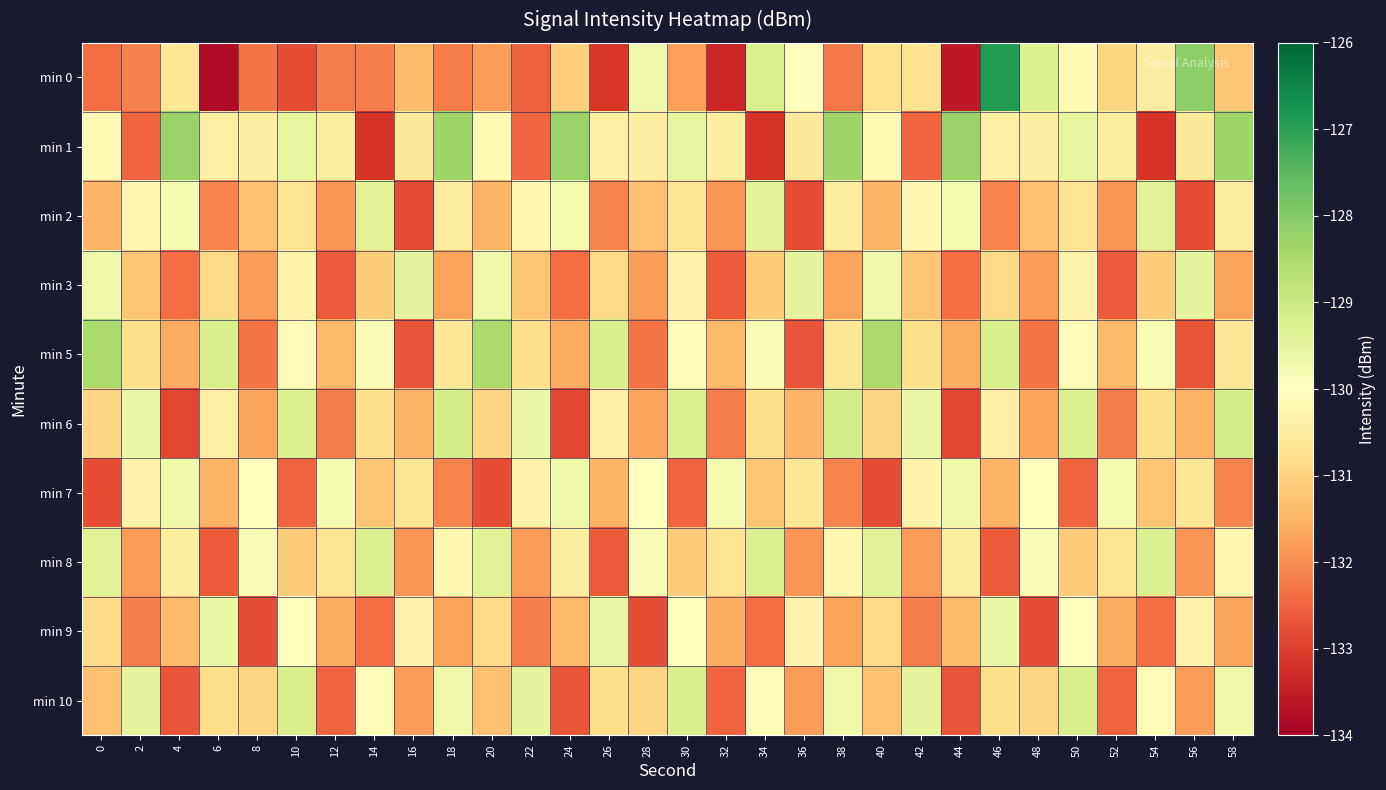

Which series has the widest spread of values?

min 0